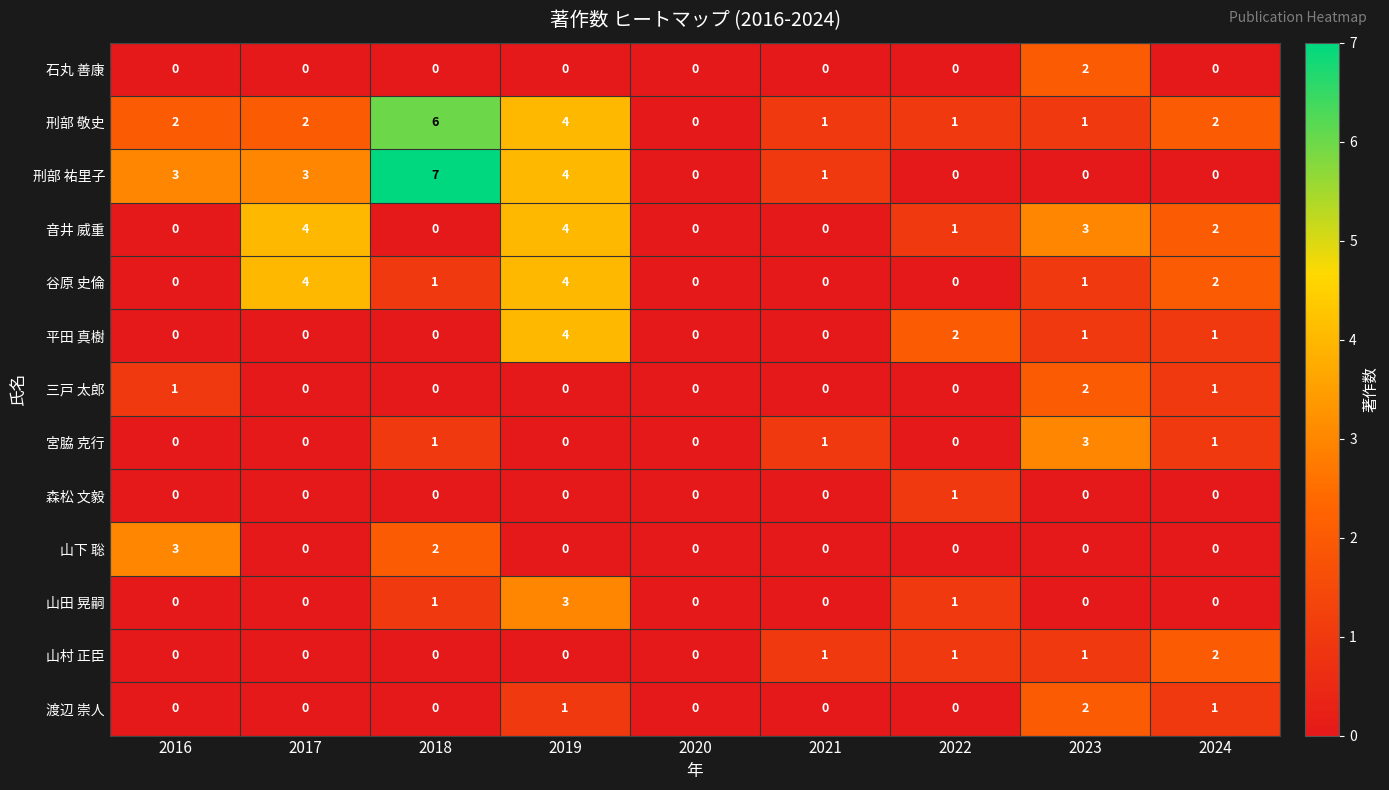

Count the number of data series in this chart.

13